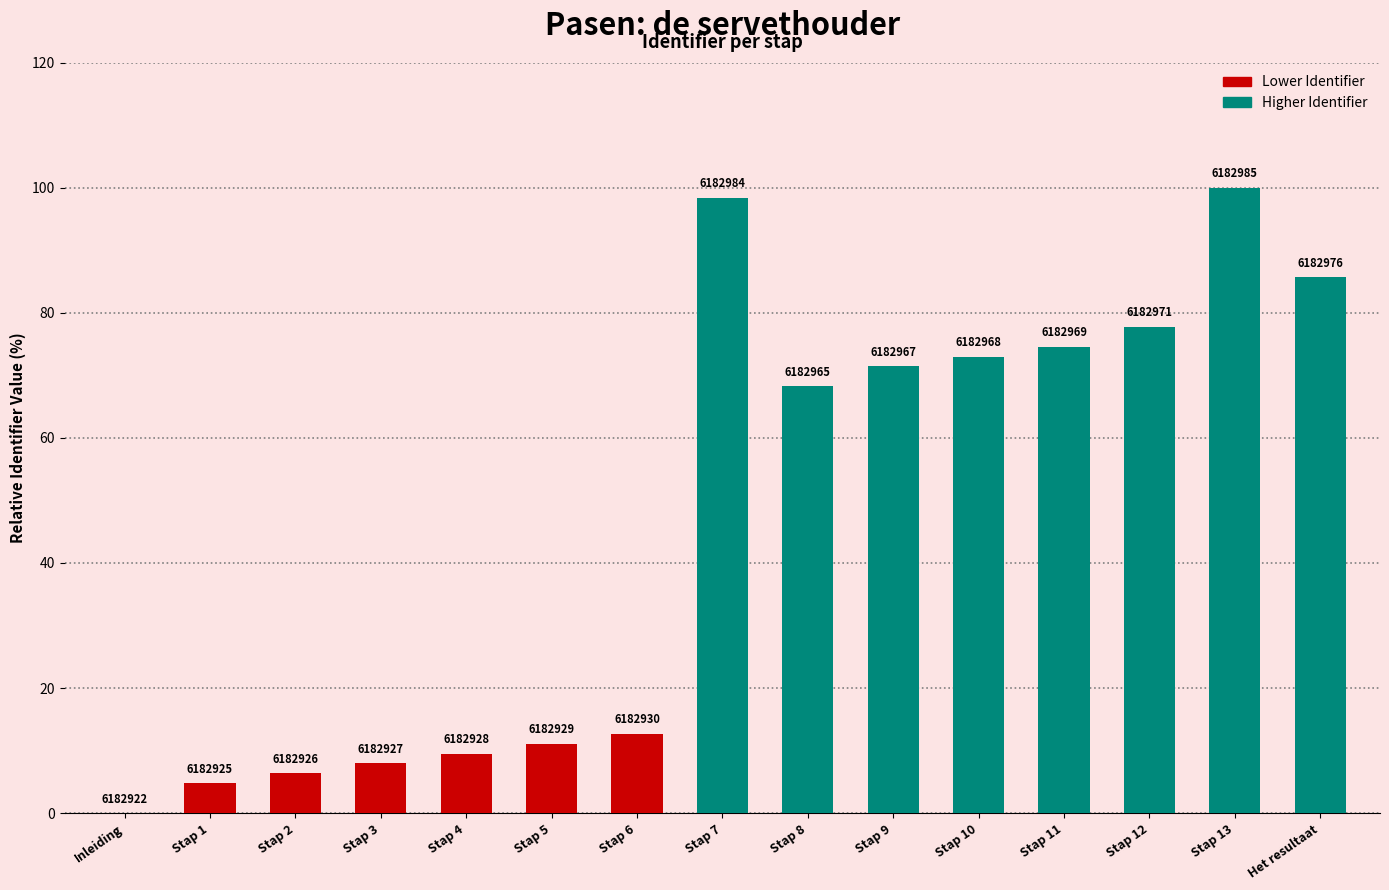

Reading left to right, extract all data points from this chart.

0.0	4.8	6.3	7.9	9.5	11.1	12.7	98.4	68.3	71.4	73.0	74.6	77.8	100.0	85.7